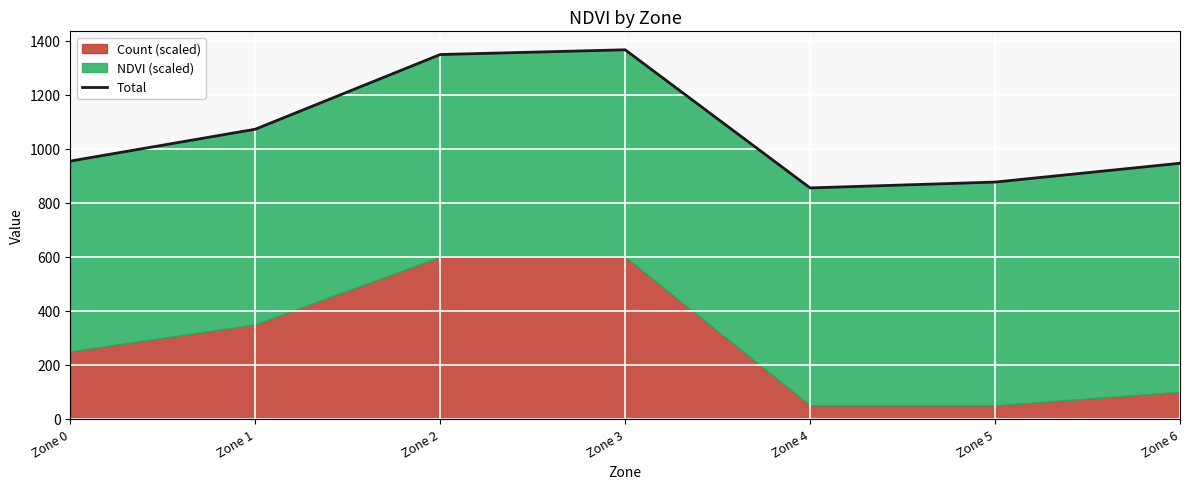

True or false: the data shows 292.5 at Zone 6.

False